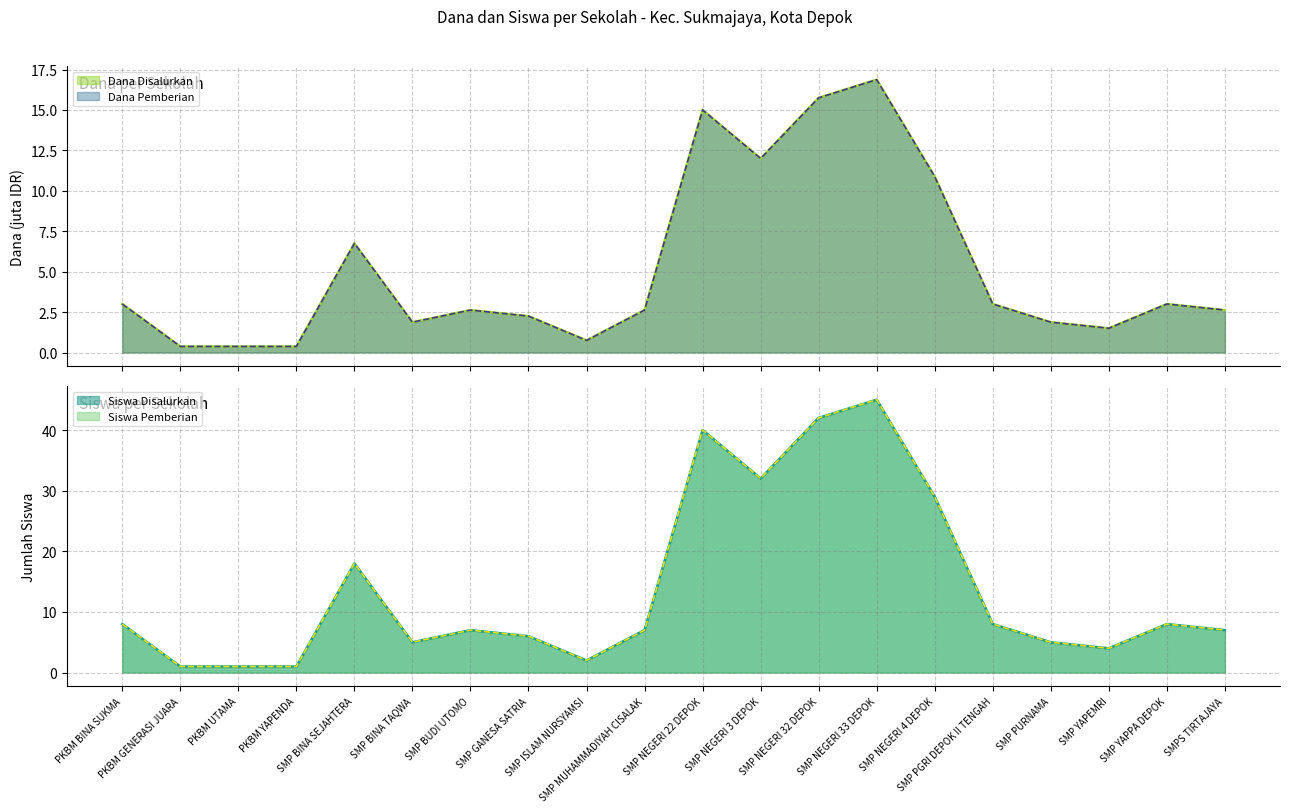

True or false: Dana Pemberian and Siswa Disalurkan cross at least once.

False